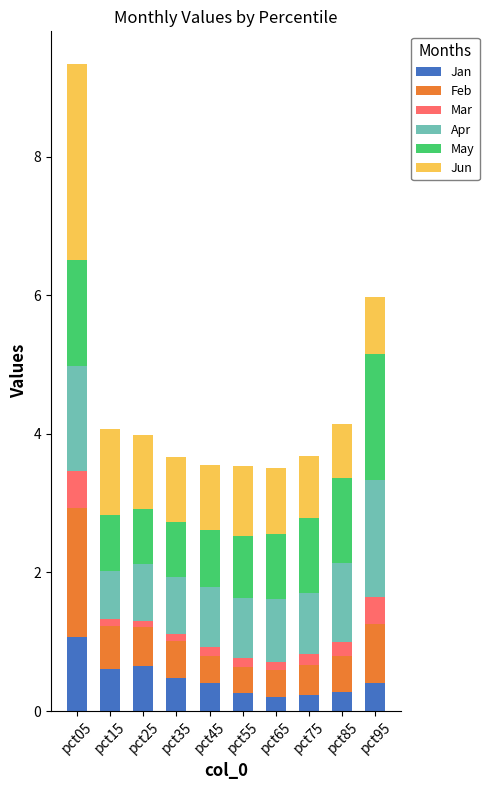

At which category is the sum across all series the highest?

pct05